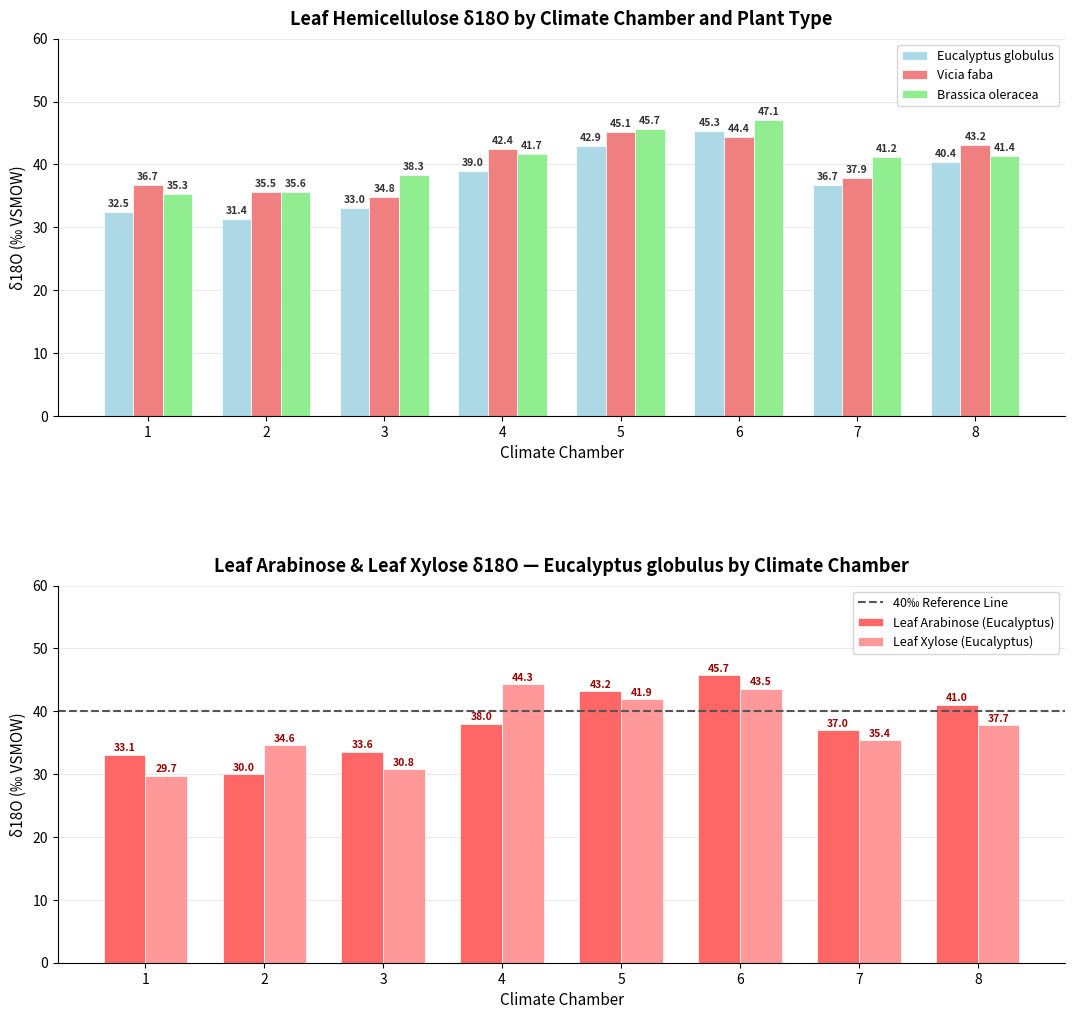

Rank the categories by Leaf Hemicellulose (Vicia faba) value from lowest to highest.

3, 2, 1, 7, 4, 8, 6, 5